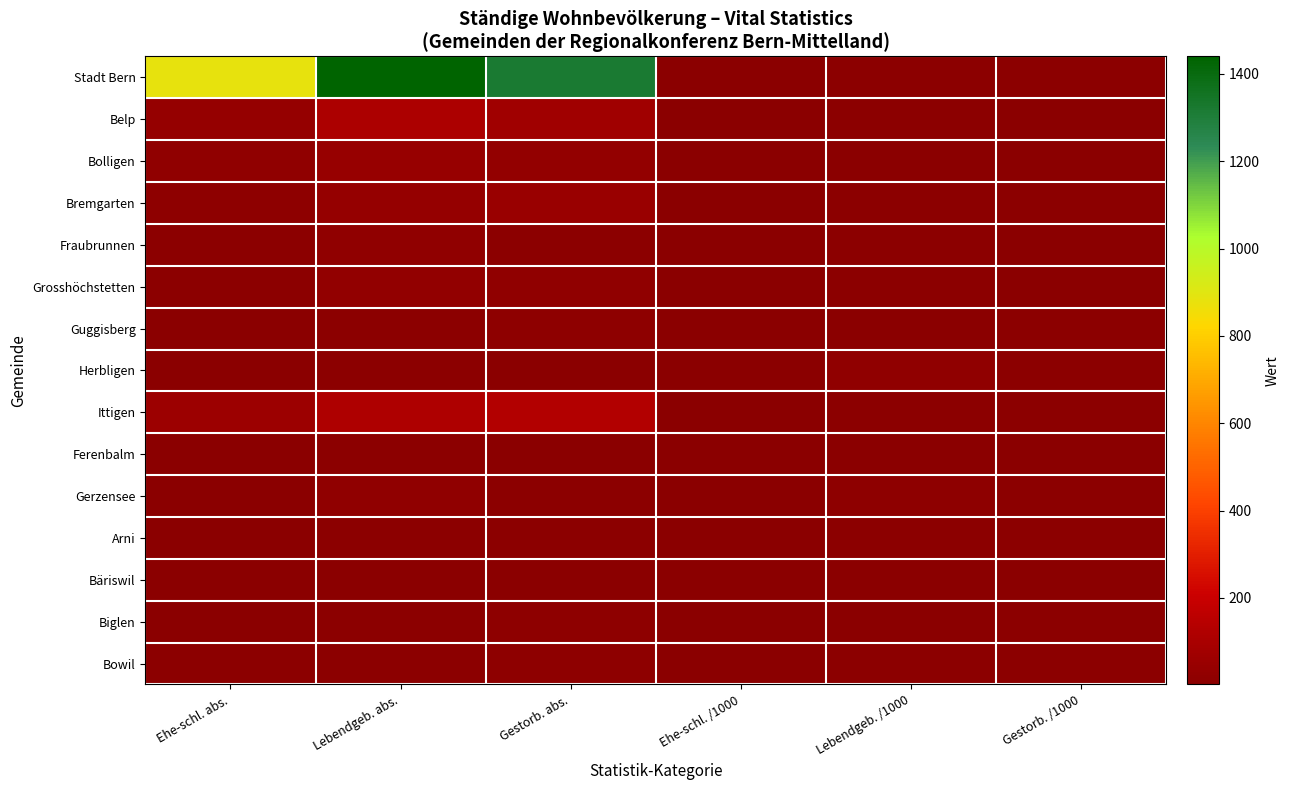

What is the total value across all series at Gestorb. /1000?

122.0